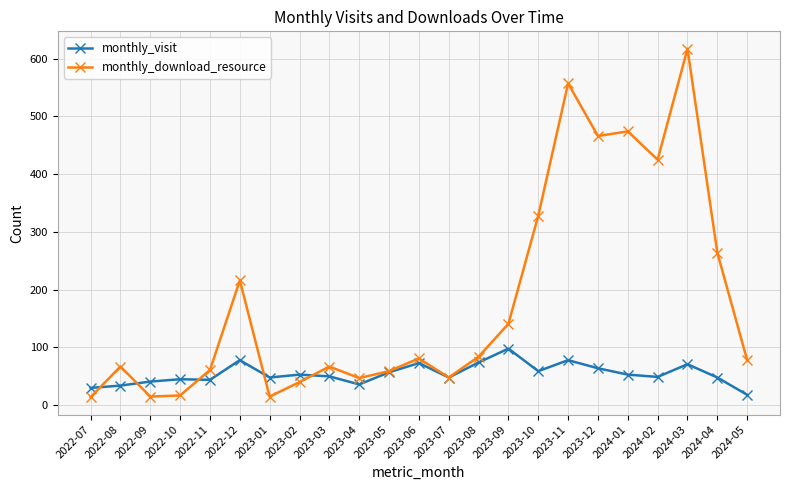

In monthly_download_resource, how many points are lower than both neighbors (excluding endpoints)?

6